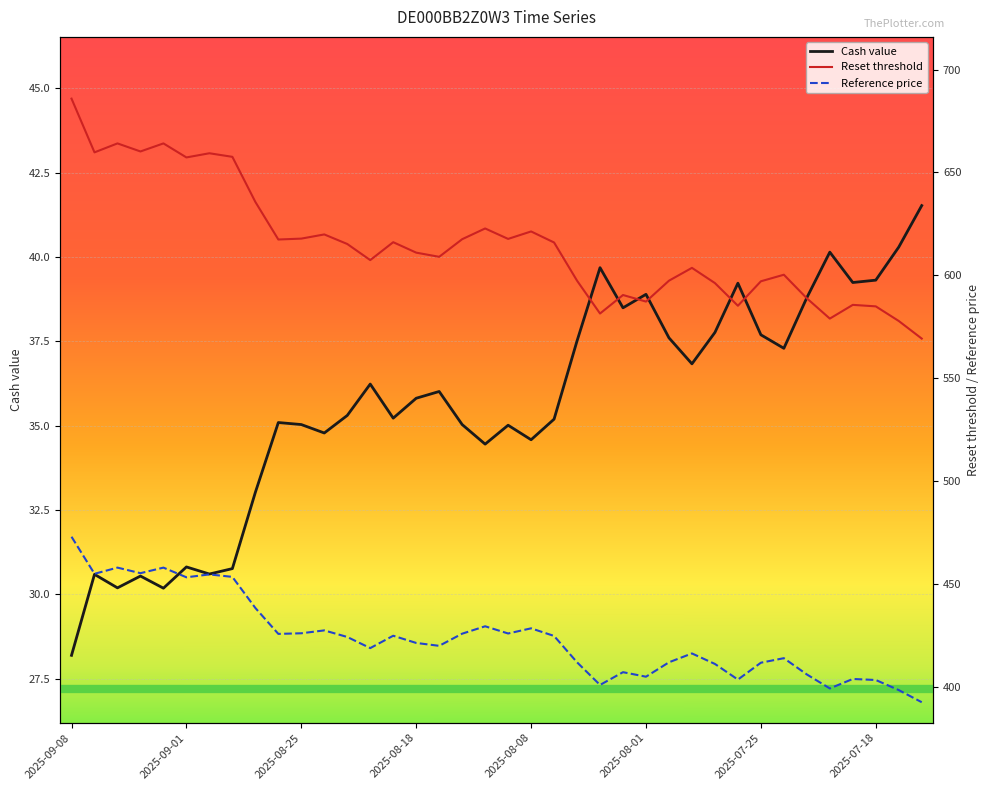

Which category has the highest value across all series?

2025-09-08